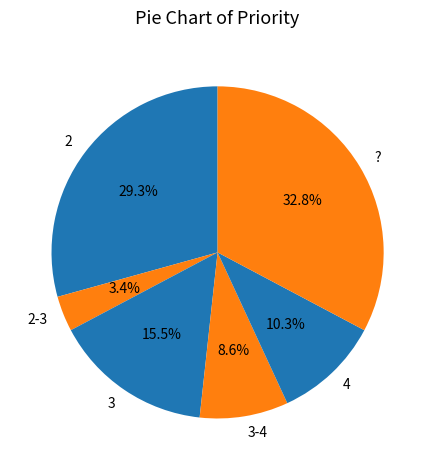

Does any single category account for the majority?

No